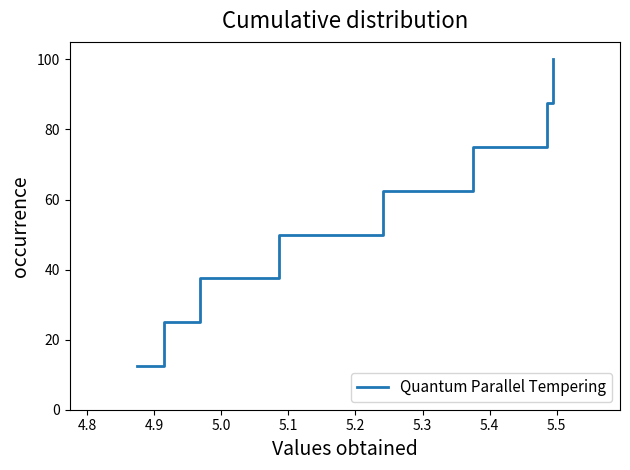

Does the chart have visible grid lines?

No